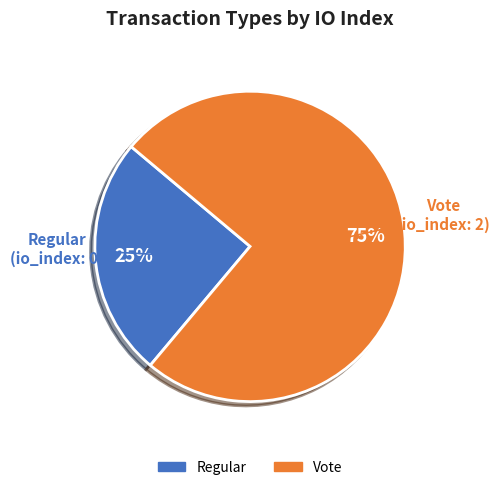

Is there any slice that represents more than half of the pie?

Yes